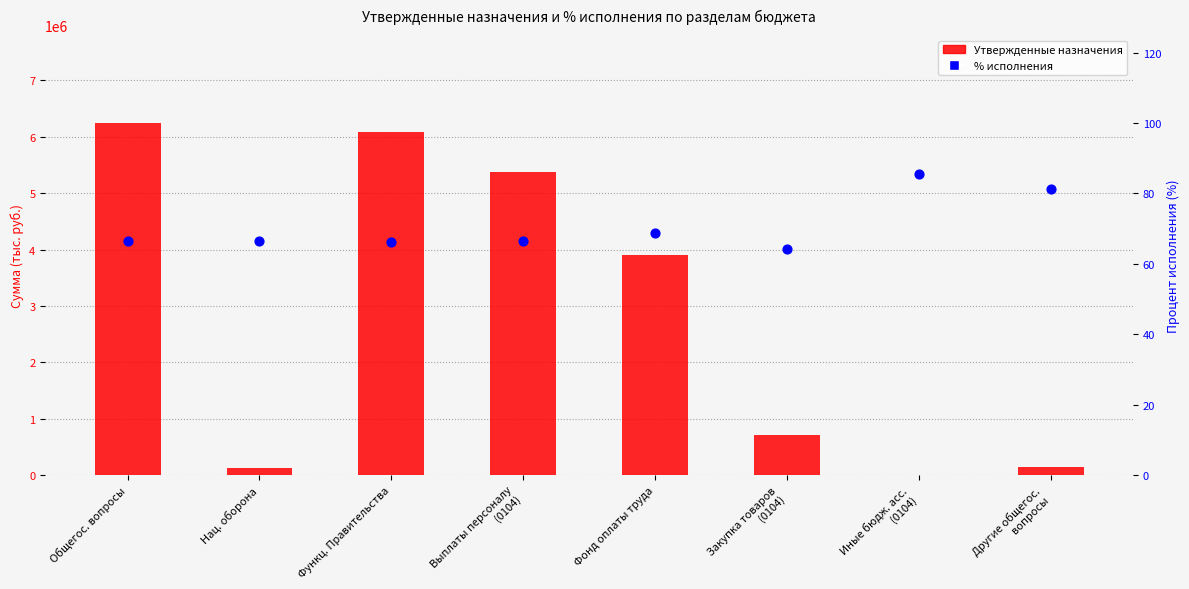

What are all the series names shown in the legend?

Утвержденные назначения, % исполнения